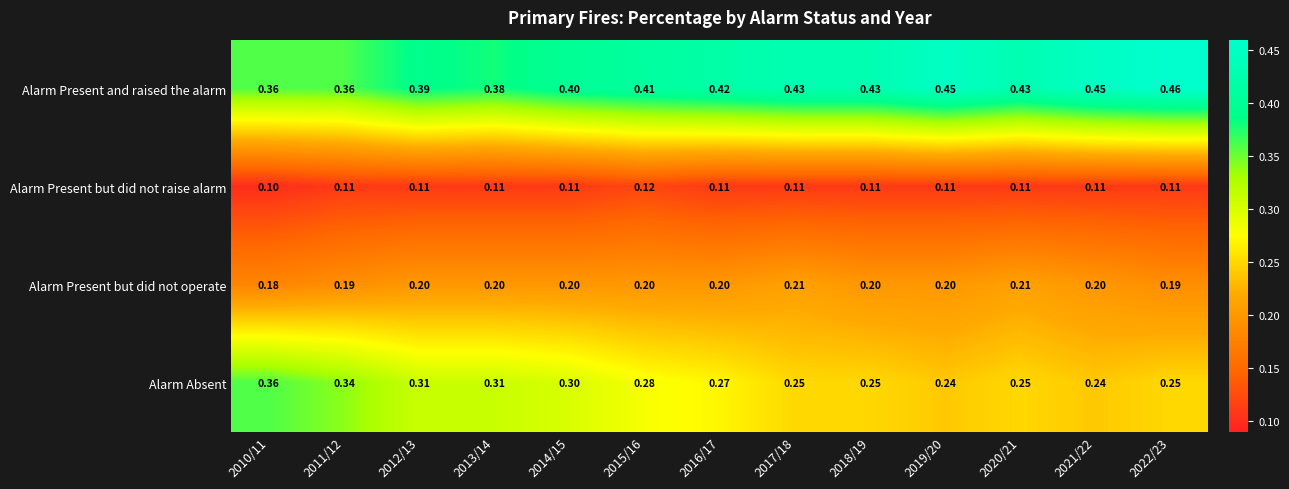

How many categories are shown in the chart?

13